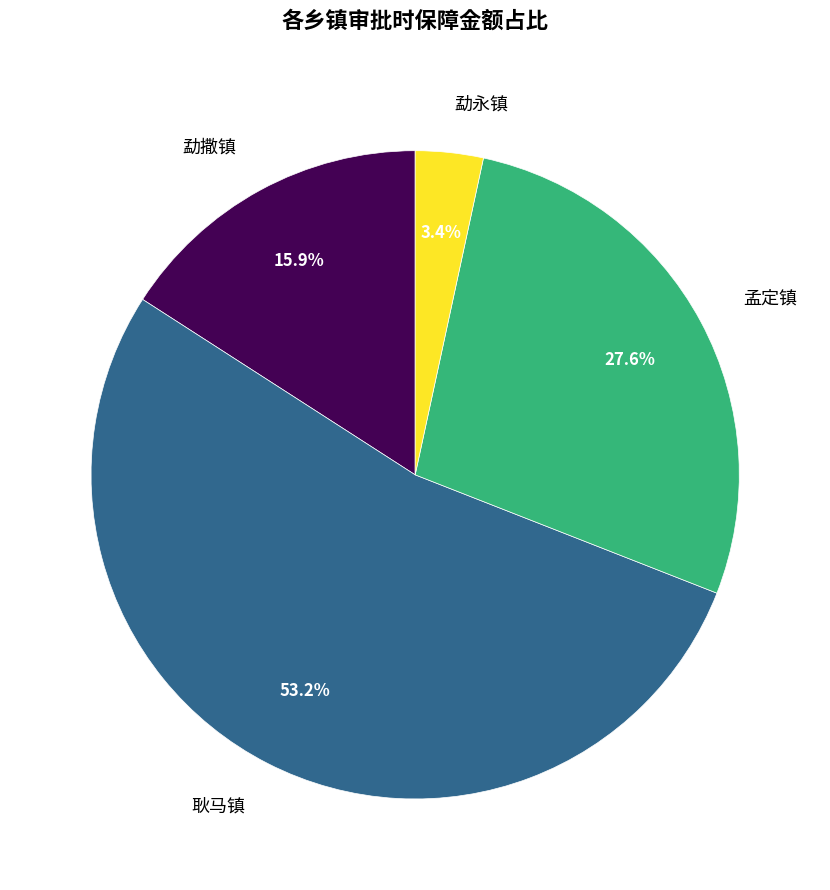

How many segments does this pie chart have?

4